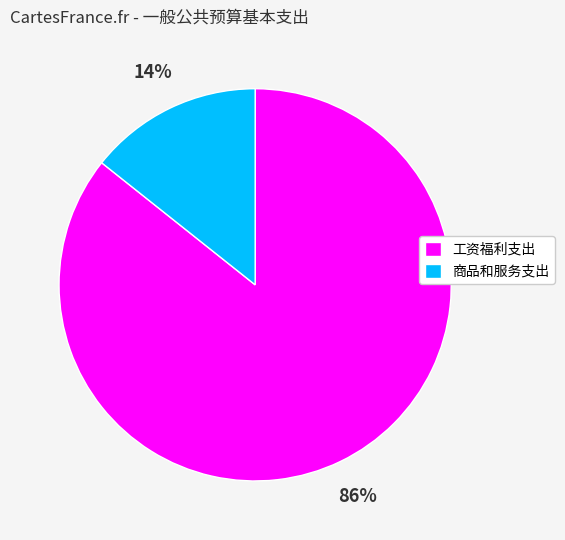

To the nearest percent, what portion does 工资福利支出 represent?

86%